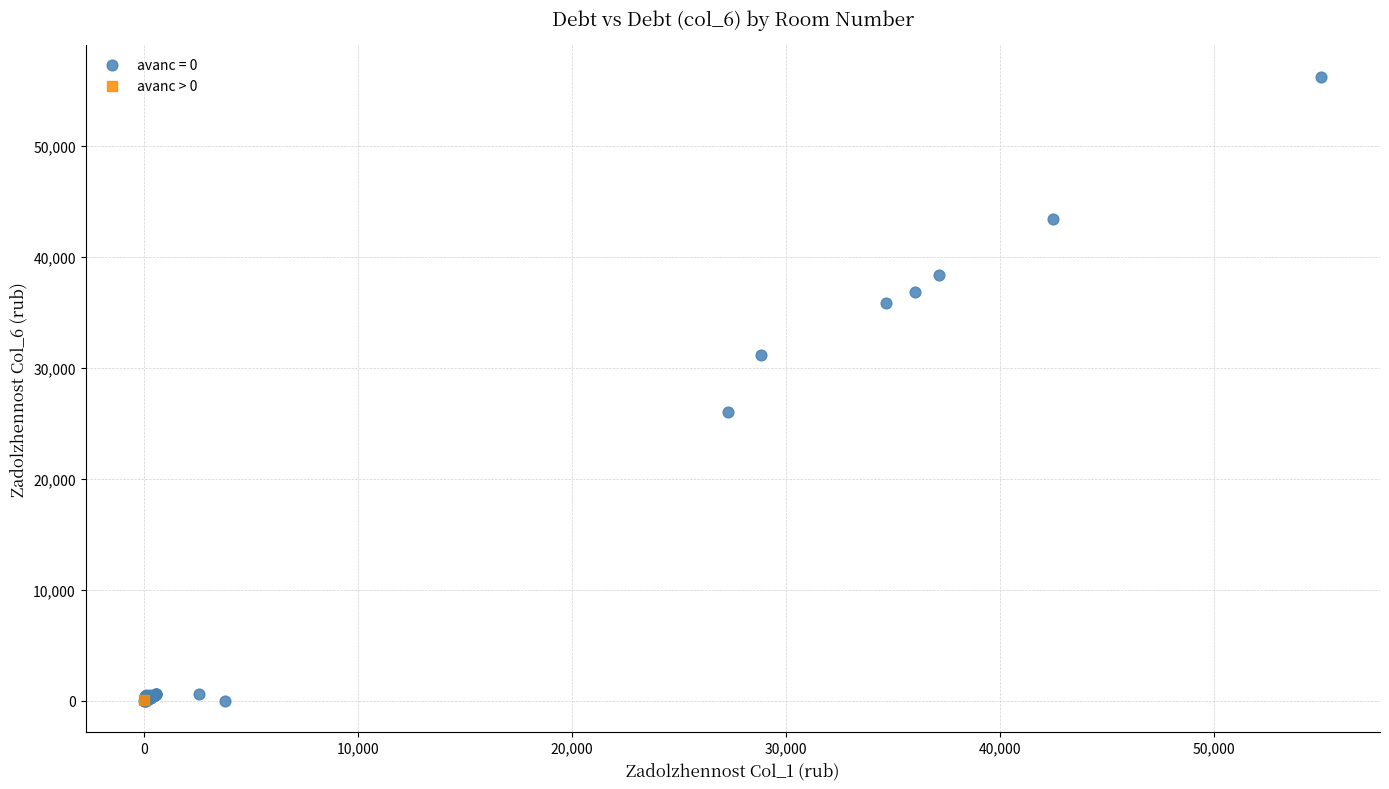

What are all the series names shown in the legend?

avanс = 0, avanс > 0